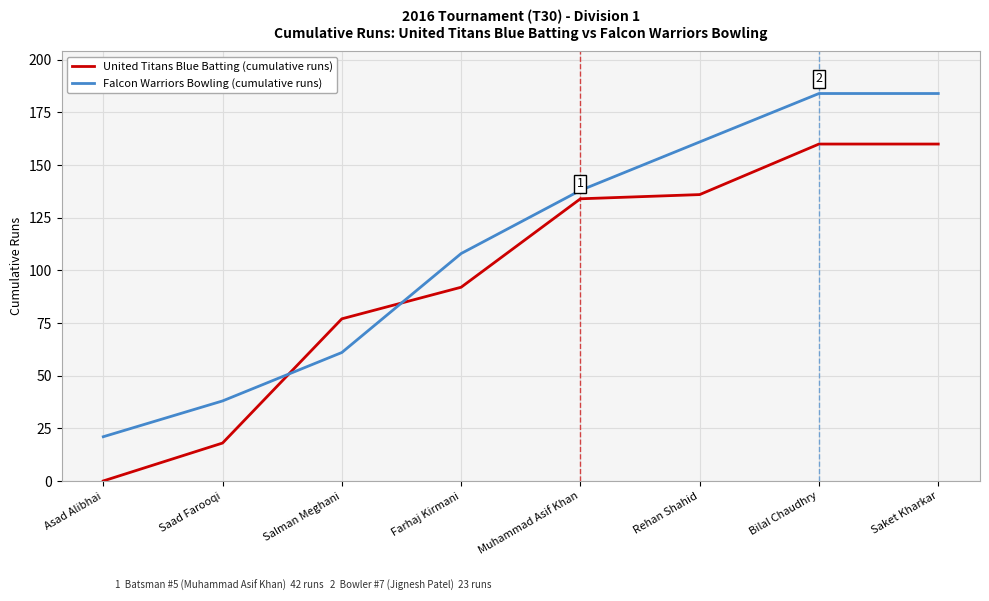

Which label corresponds to the smallest value in the chart?

Asad Alibhai